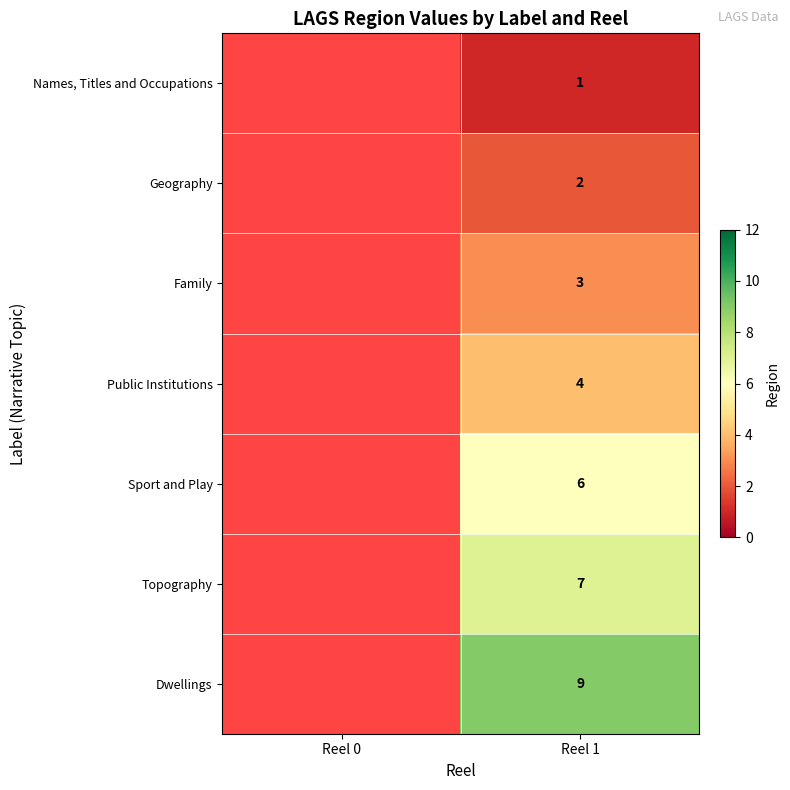

True or false: Names, Titles and Occupations has a value of 1 at Reel 1.

True